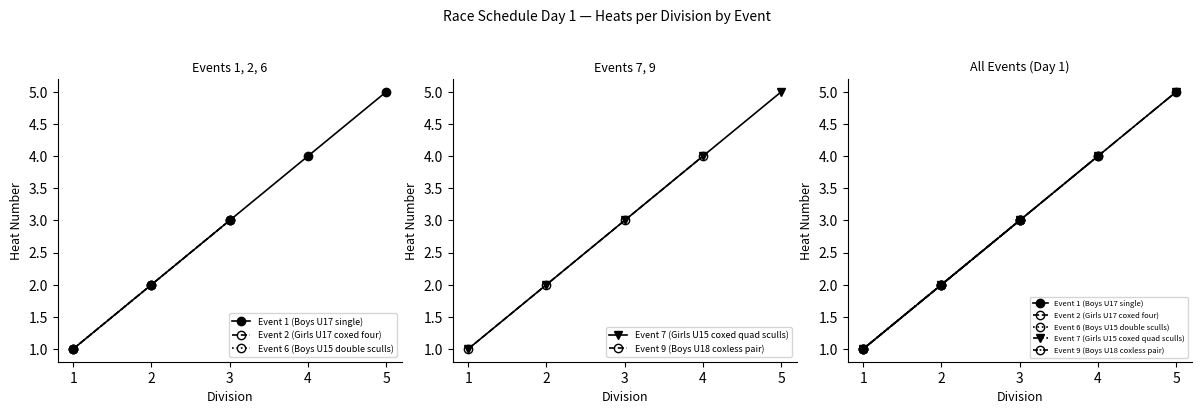

Reading left to right, list all the values displayed in this chart.

1	2	3	4	5